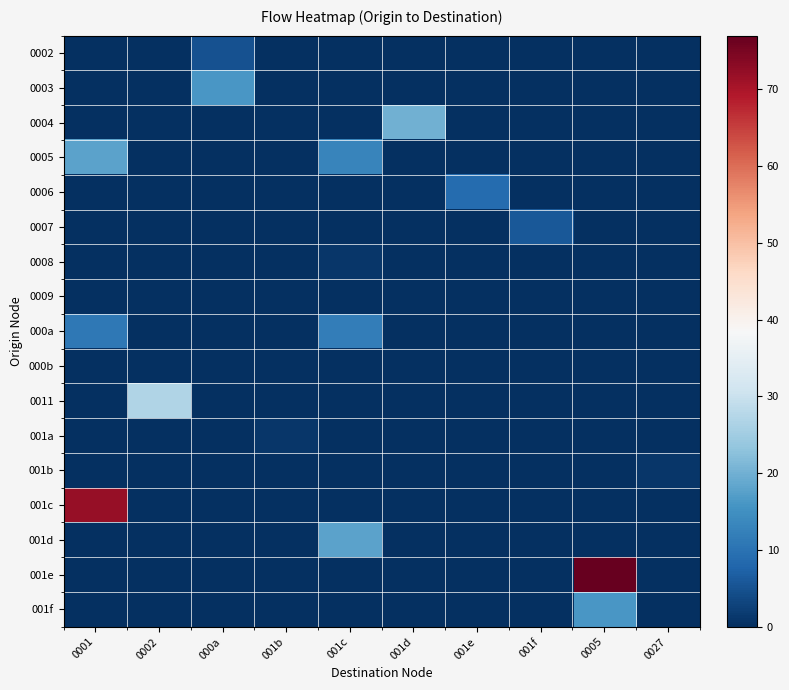

Reading left to right, list all the values displayed in this chart.

0002: 0001=0	0002=0	000a=5	001b=0	001c=0	001d=0	001e=0	001f=0	0005=0	0027=0
0003: 0001=0	0002=0	000a=16	001b=0	001c=0	001d=0	001e=0	001f=0	0005=0	0027=0
0004: 0001=0	0002=0	000a=0	001b=0	001c=0	001d=20	001e=0	001f=0	0005=0	0027=0
0005: 0001=18	0002=0	000a=0	001b=0	001c=13	001d=0	001e=0	001f=0	0005=0	0027=0
0006: 0001=0	0002=0	000a=0	001b=0	001c=0	001d=0	001e=9	001f=0	0005=0	0027=0
0007: 0001=0	0002=0	000a=0	001b=0	001c=0	001d=0	001e=0	001f=6	0005=0	0027=0
0008: 0001=0	0002=0	000a=0	001b=0	001c=1	001d=0	001e=0	001f=0	0005=0	0027=0
0009: 0001=0	0002=0	000a=0	001b=0	001c=0	001d=0	001e=0	001f=0	0005=0	0027=0
000a: 0001=11	0002=0	000a=0	001b=0	001c=12	001d=0	001e=0	001f=0	0005=0	0027=0
000b: 0001=0	0002=0	000a=0	001b=0	001c=0	001d=0	001e=0	001f=0	0005=0	0027=0
0011: 0001=0	0002=27	000a=0	001b=0	001c=0	001d=0	001e=0	001f=0	0005=0	0027=0
001a: 0001=0	0002=0	000a=0	001b=1	001c=0	001d=0	001e=0	001f=0	0005=0	0027=0
001b: 0001=0	0002=0	000a=0	001b=0	001c=0	001d=0	001e=0	001f=0	0005=0	0027=1
001c: 0001=72	0002=0	000a=0	001b=0	001c=0	001d=0	001e=0	001f=0	0005=0	0027=0
001d: 0001=0	0002=0	000a=0	001b=0	001c=18	001d=0	001e=0	001f=0	0005=0	0027=0
001e: 0001=0	0002=0	000a=0	001b=0	001c=0	001d=0	001e=0	001f=0	0005=77	0027=0
001f: 0001=0	0002=0	000a=0	001b=0	001c=0	001d=0	001e=0	001f=0	0005=16	0027=0